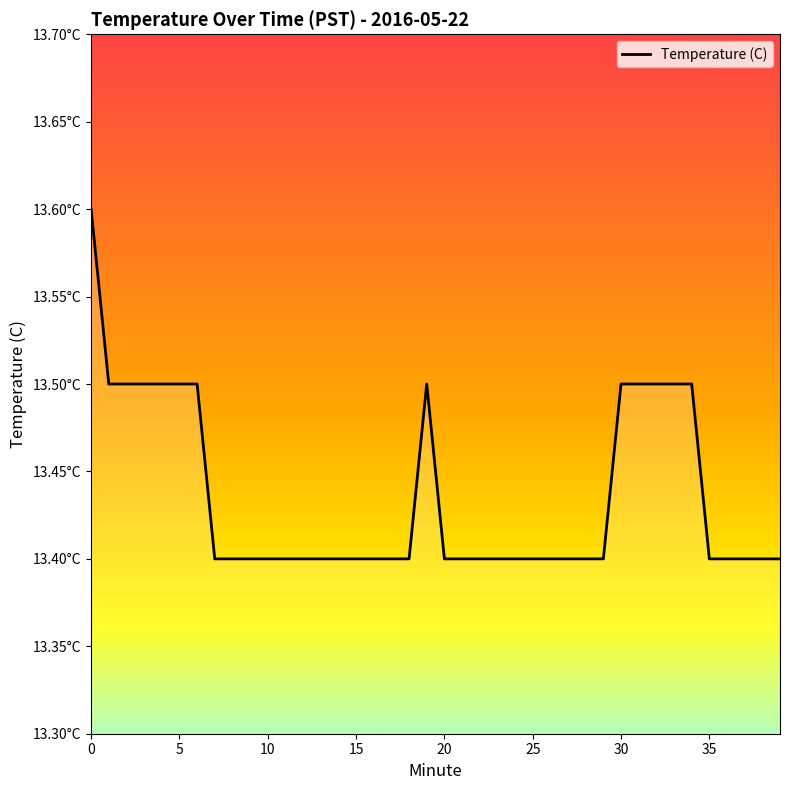

Which category has the lowest value across all series?

7